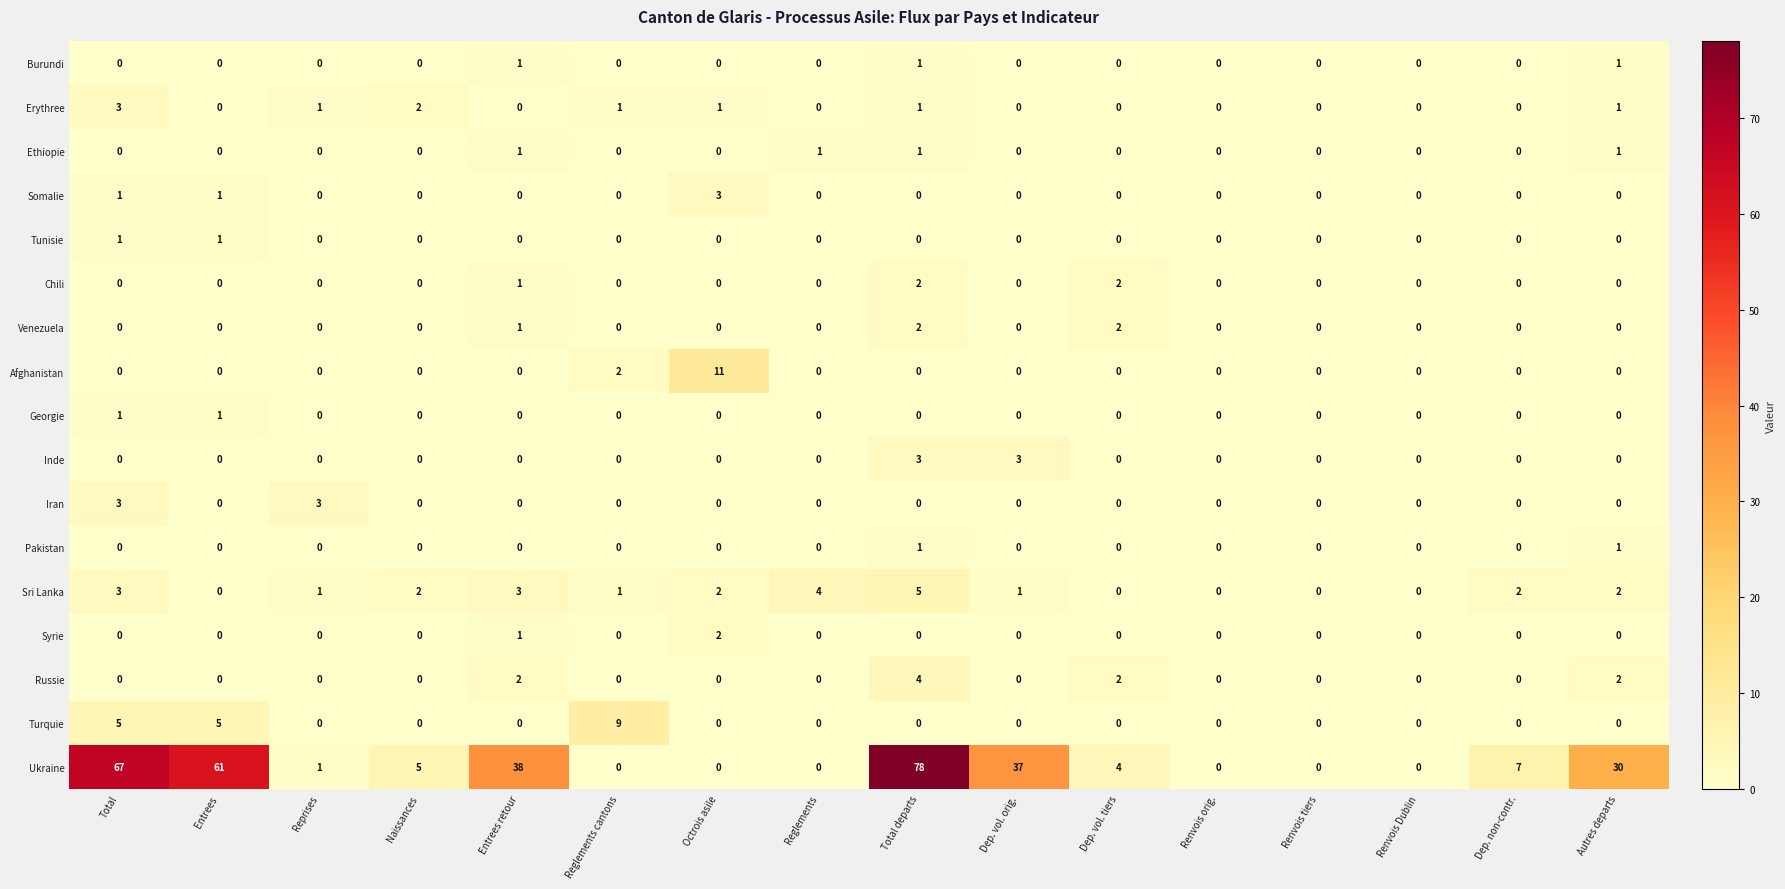

At which category does the chart reach its peak across all series?

Total departs